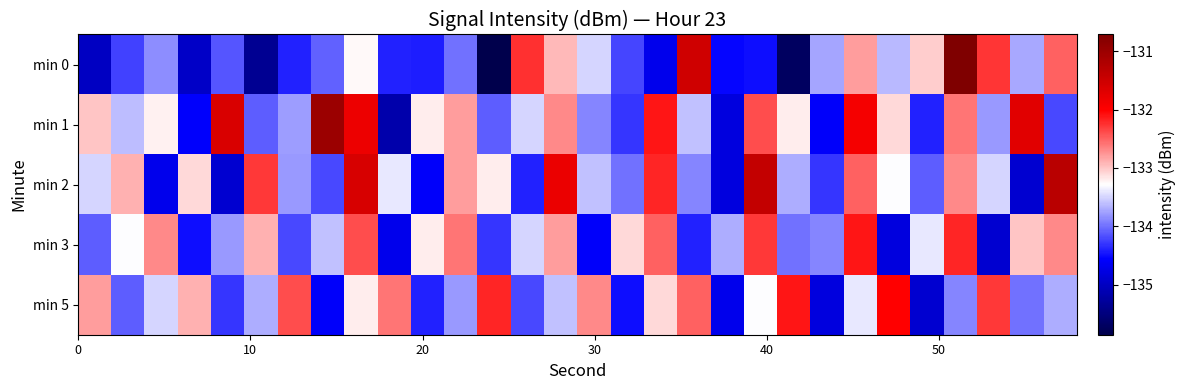

What is the minimum value shown in the chart?

-135.9